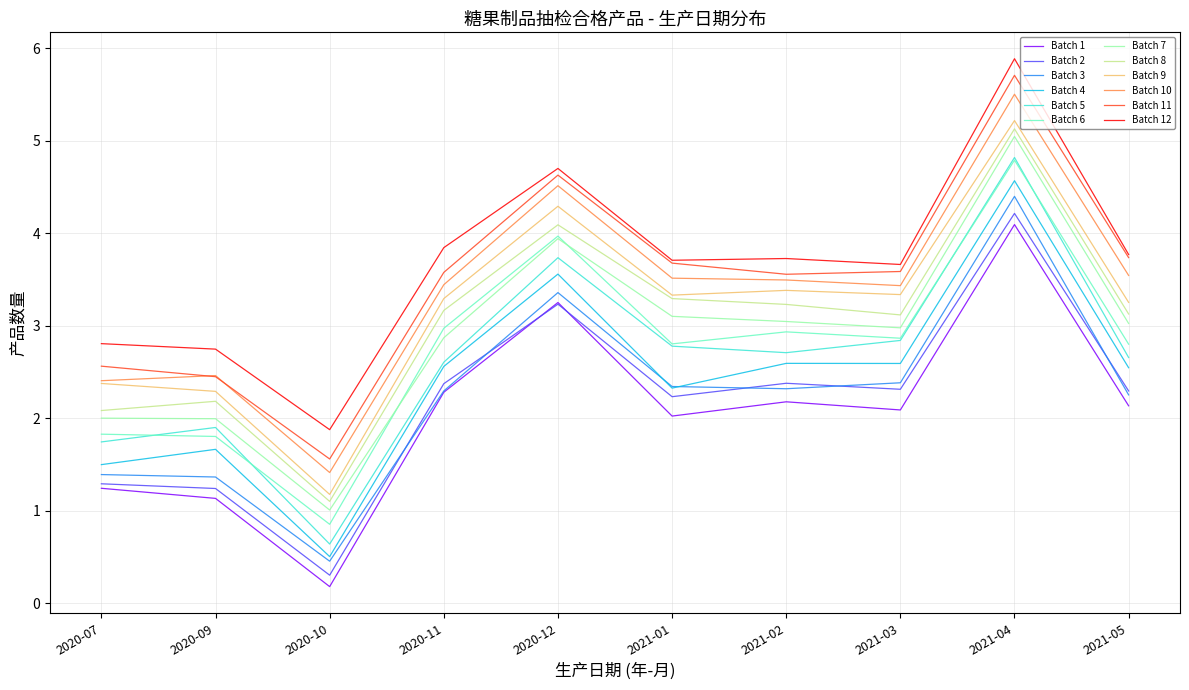

Reading left to right, what are all the values shown in this chart?

2.4	2.5	1.4	3.4	4.5	3.5	3.5	3.4	5.5	3.5